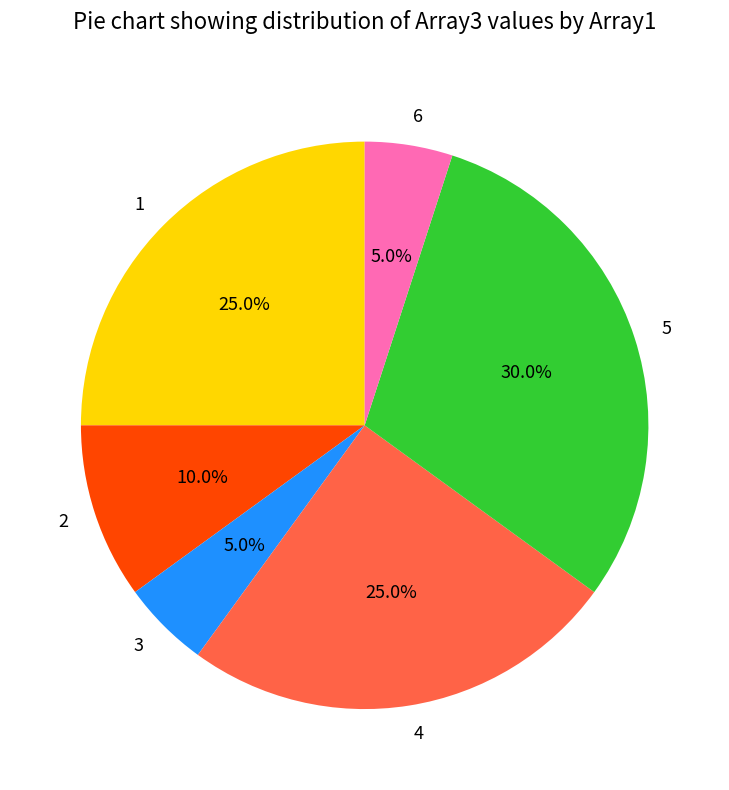

To the nearest percent, what is the difference between the largest and smallest slice percentages?

25%